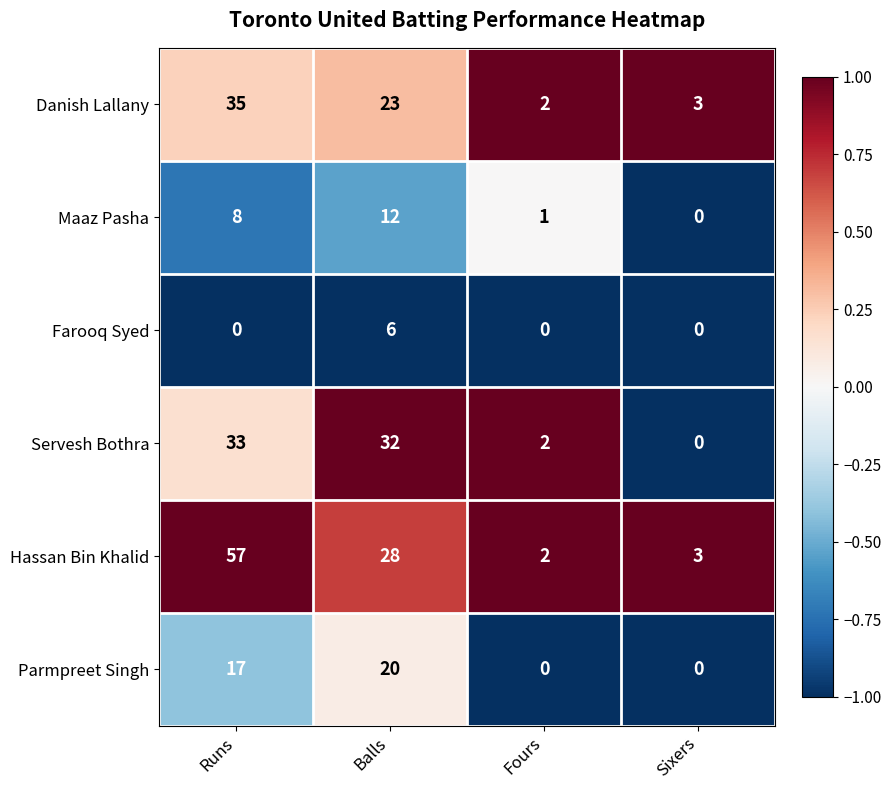

What is the maximum value shown in the chart?

57